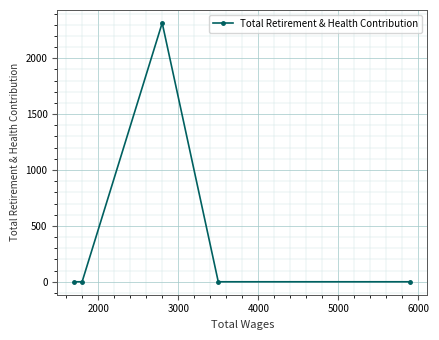

What is the maximum value shown in the chart?

2316